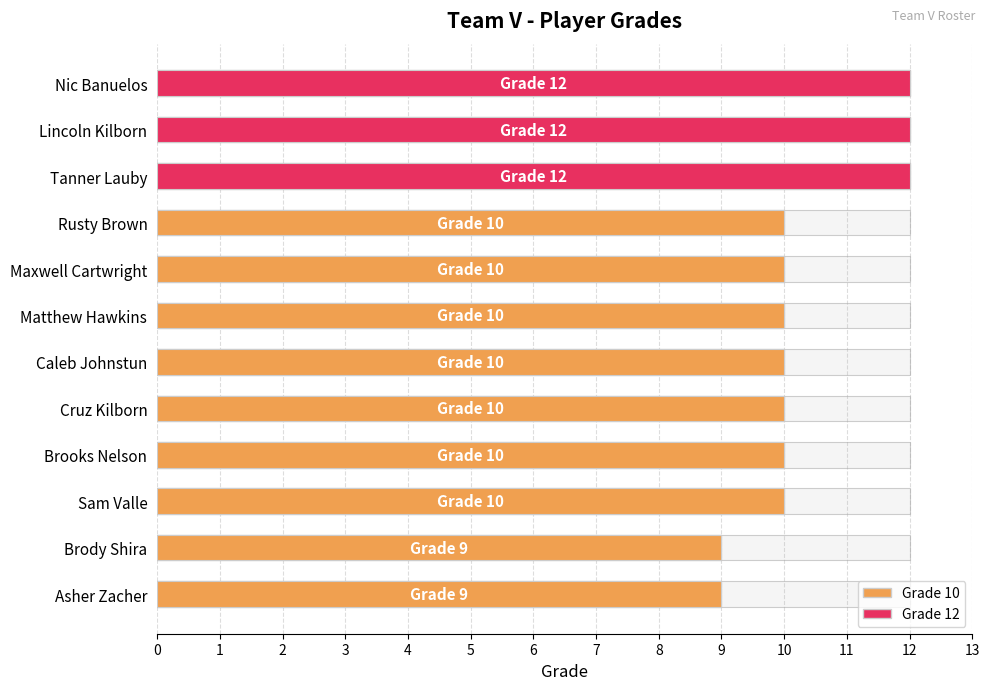

The value at Caleb Johnstun is 10. True or false?

True